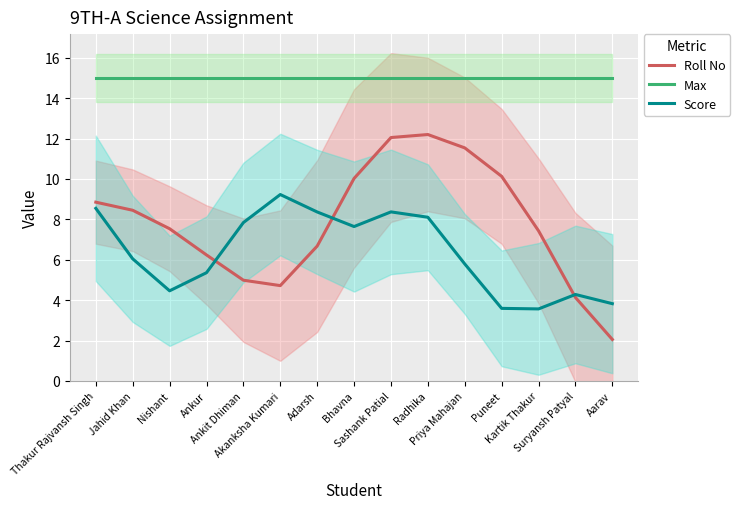

What is the label of the 11th point from the right?

Ankit Dhiman